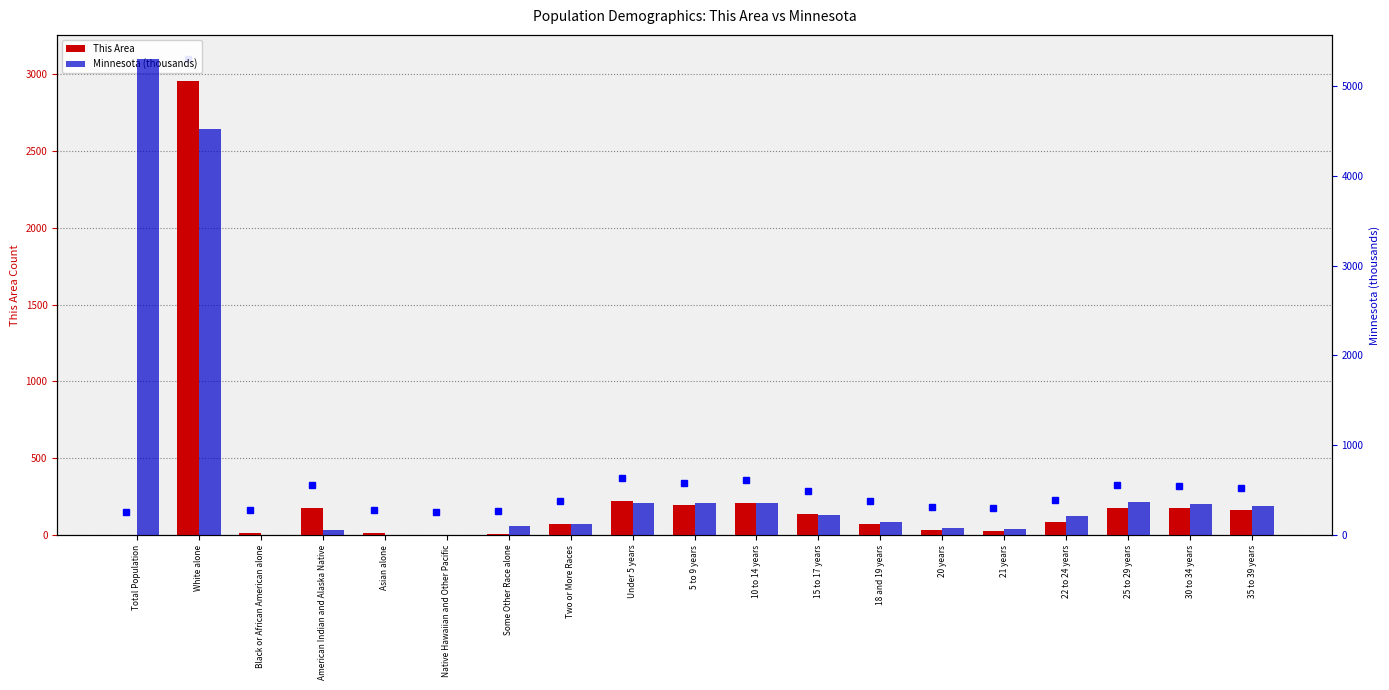

What is the label of the 12th bar from the right?

Two or More Races